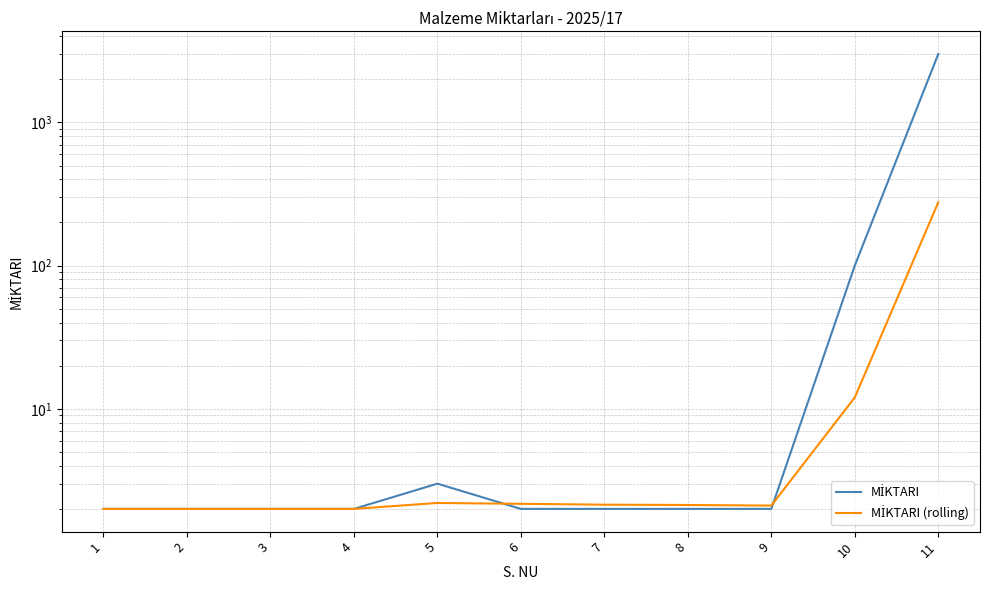

Where do MİKTARI and MİKTARI (rolling) first cross each other?

5 and 6